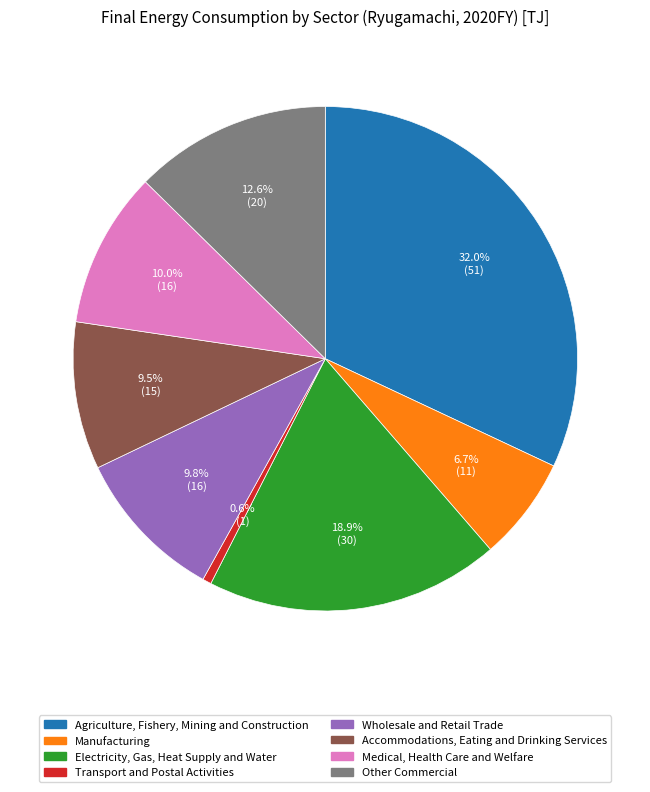

Does Electricity, Gas, Heat Supply and Water represent more than half of the total?

No